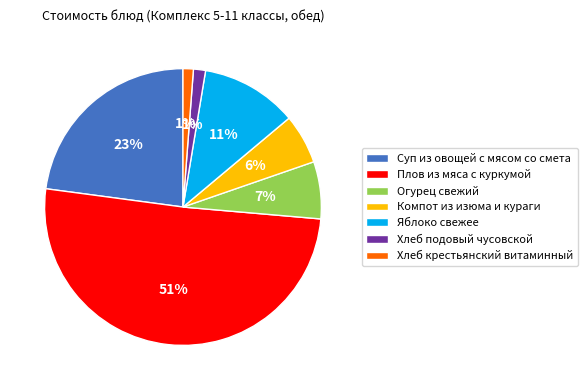

Which slice is the largest?

Плов из мяса с куркумой